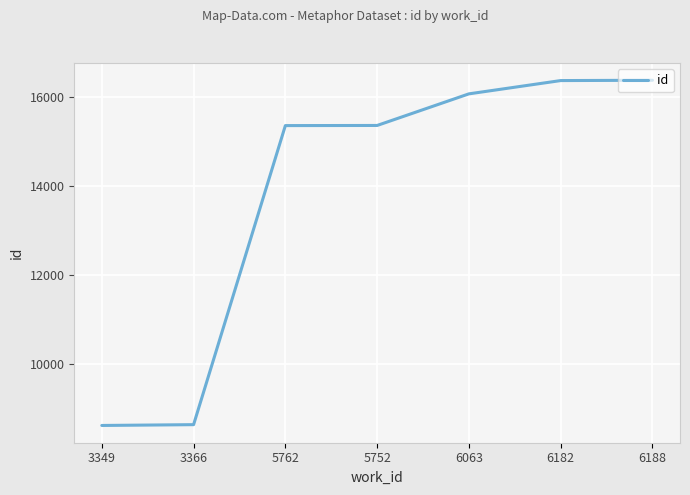

What is the difference between the maximum and minimum values?

7744